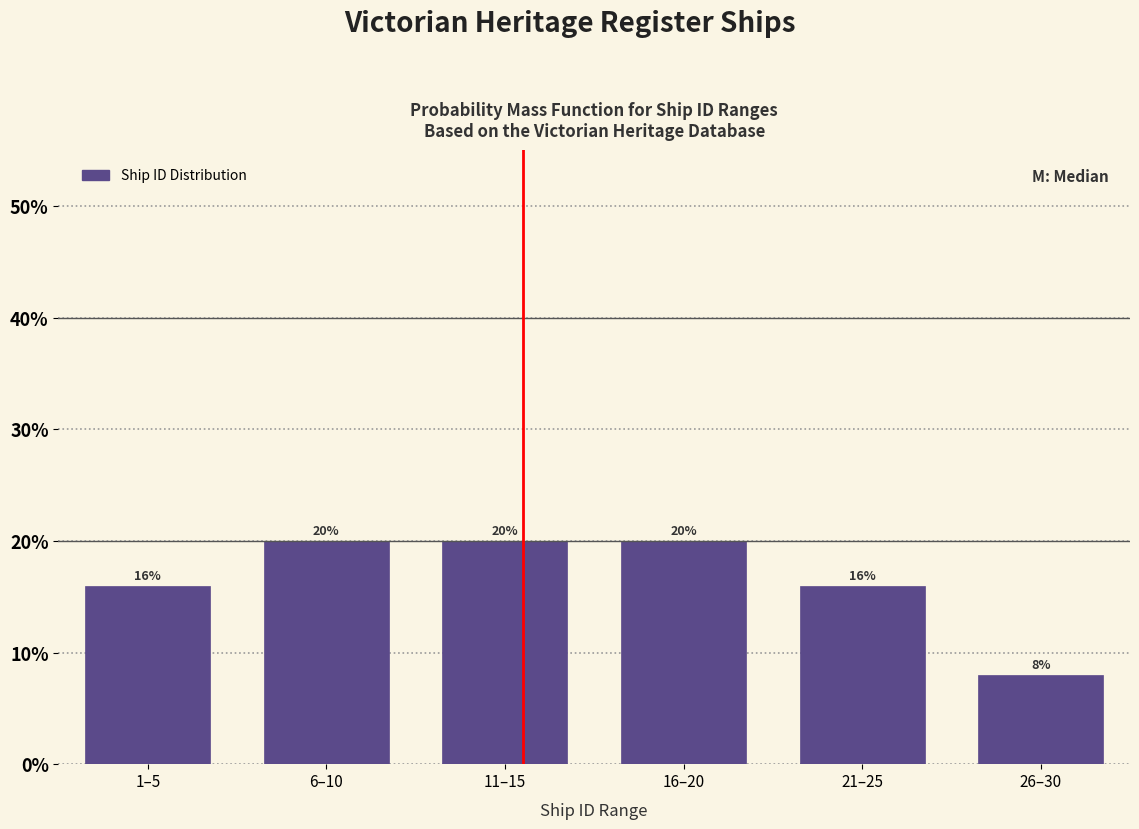

Reading left to right, what are all the values shown in this chart?

1–5=16	6–10=20	11–15=20	16–20=20	21–25=16	26–30=8